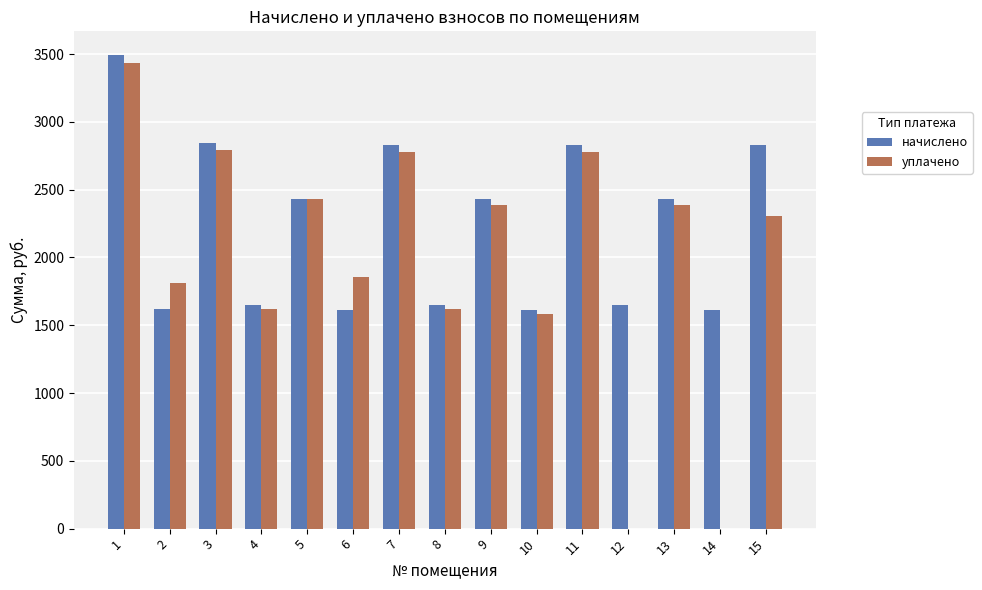

Between 3 and 14, which series saw the biggest shift?

уплачено